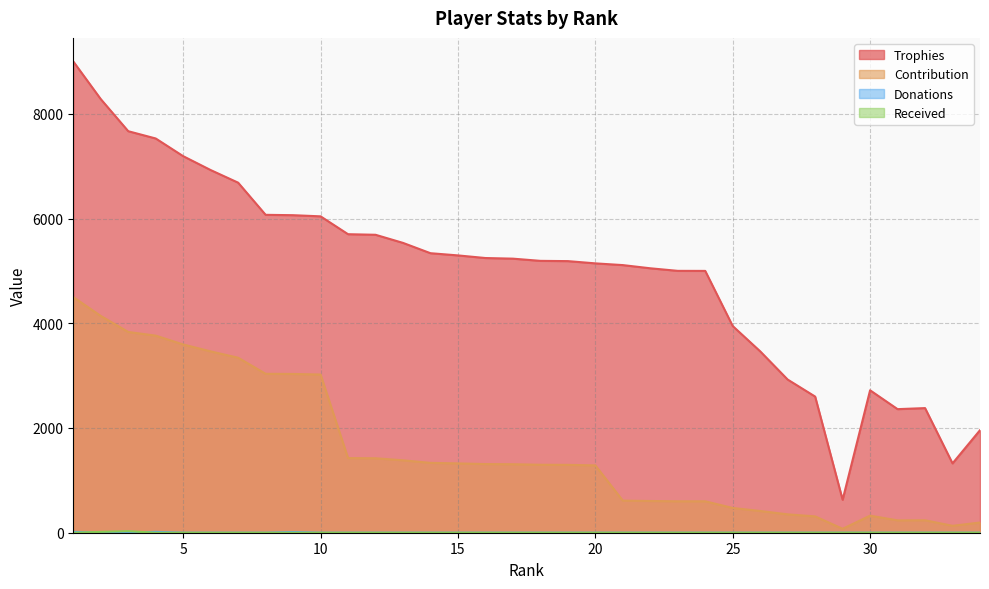

Which series has the largest total across all categories?

Trophies